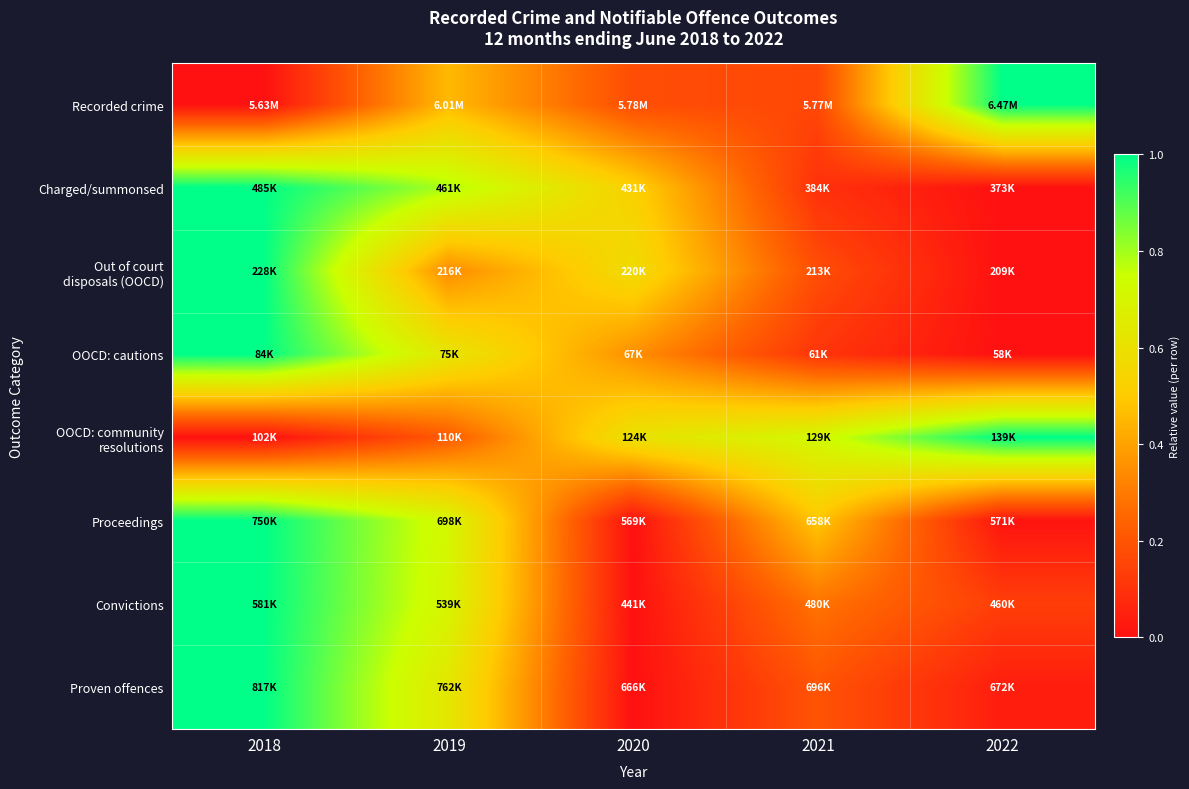

Which has a higher value, 2018 or 2022?

2022